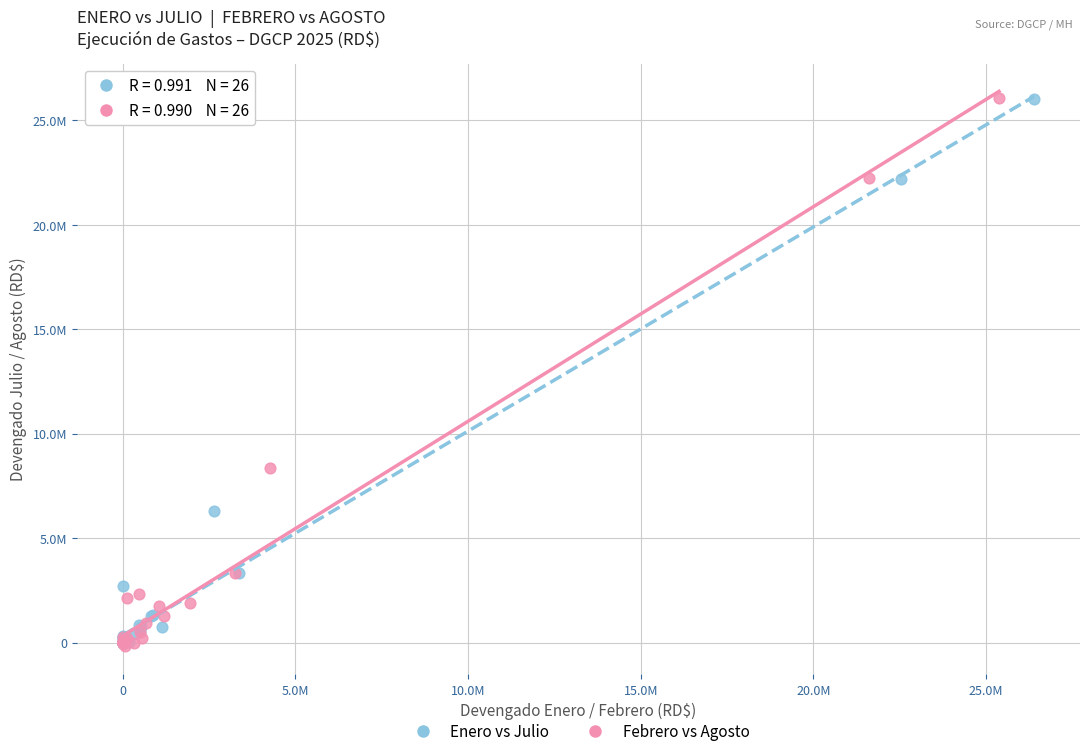

What are all the series names shown in the legend?

Enero vs Julio, Febrero vs Agosto